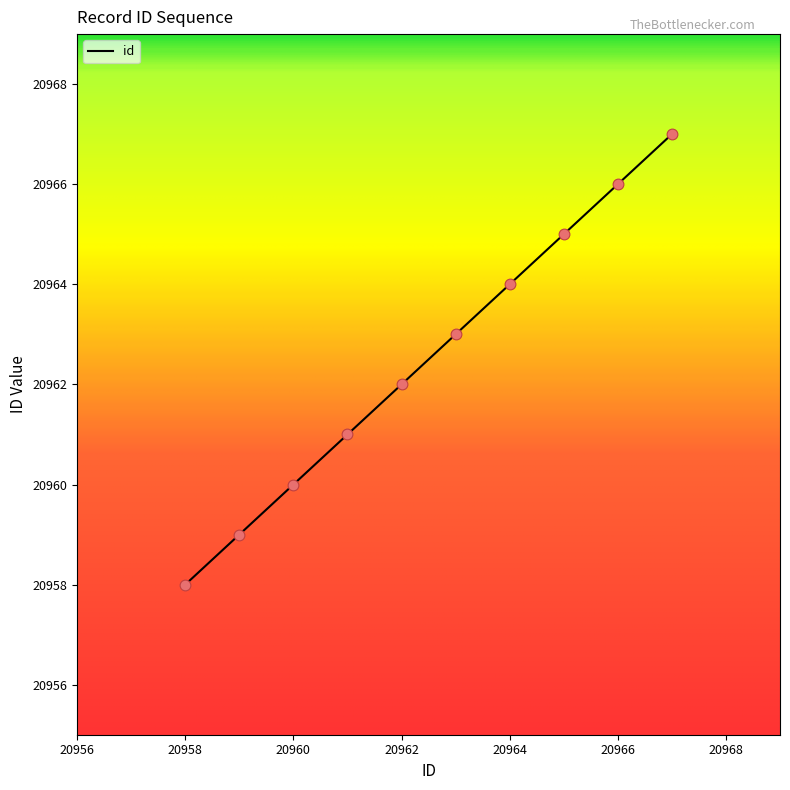

What is the greatest value displayed?

20967